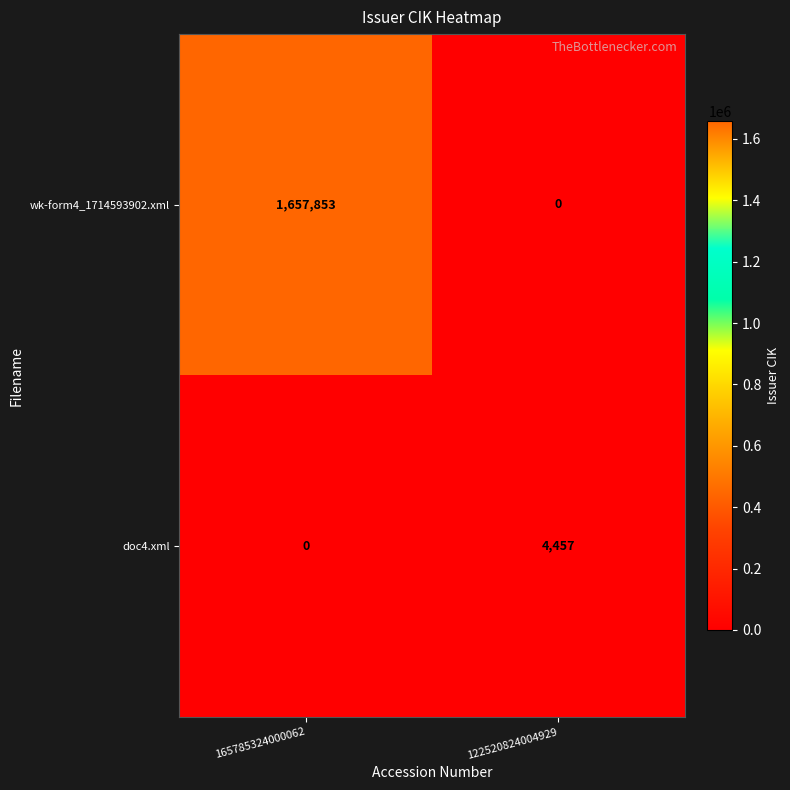

What is the total value across all series at 165785324000062?

1657853